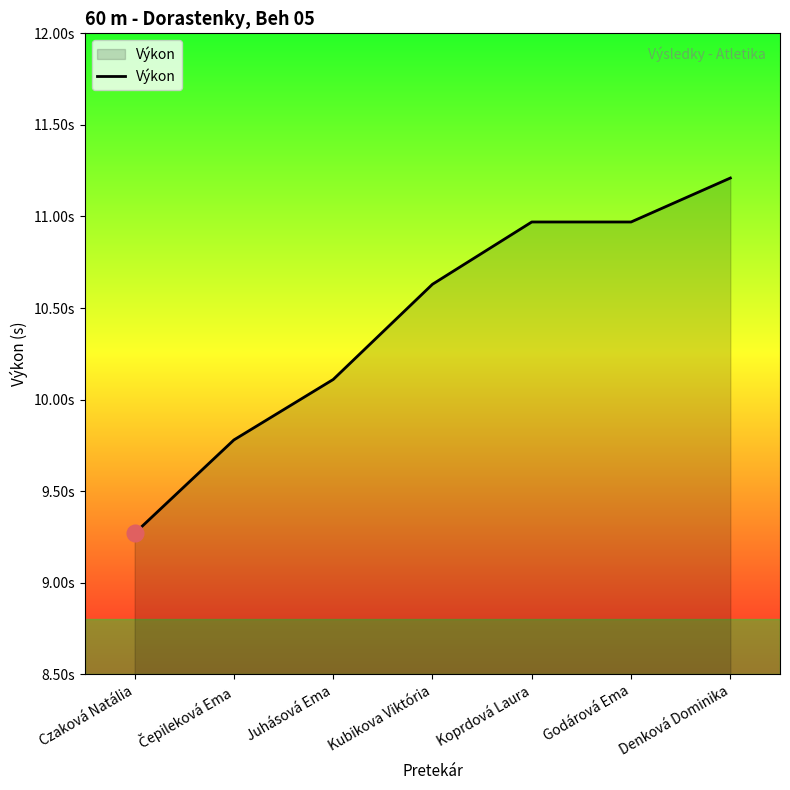

The chart shows a value of 11.0 at Koprdová Laura. True or false?

True